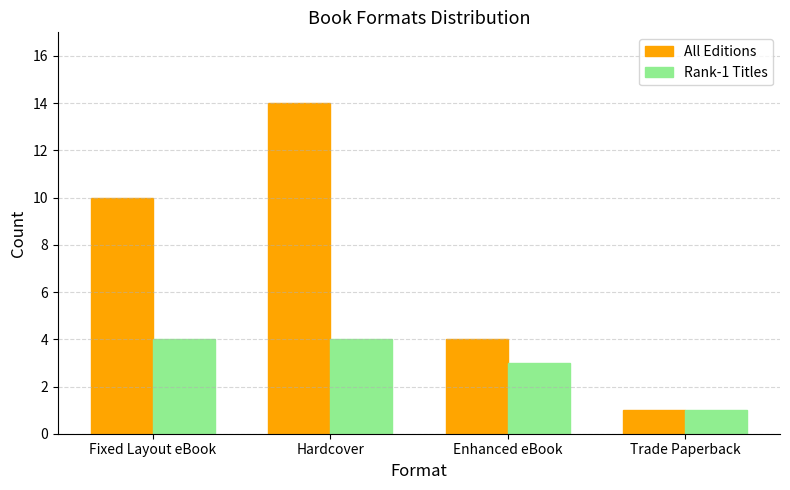

True or false: All Editions has a value of 4 at Enhanced eBook.

True